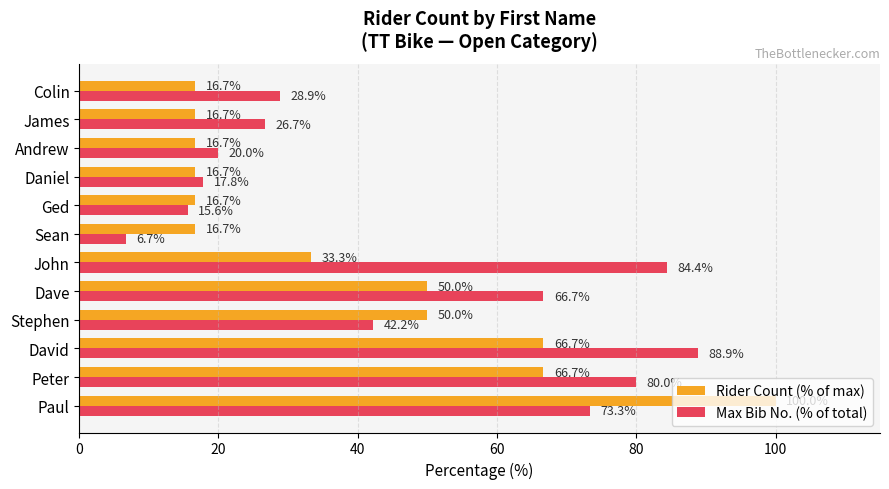

The Max Bib No. (% of total) series shows 6.7 at Sean. True or false?

True